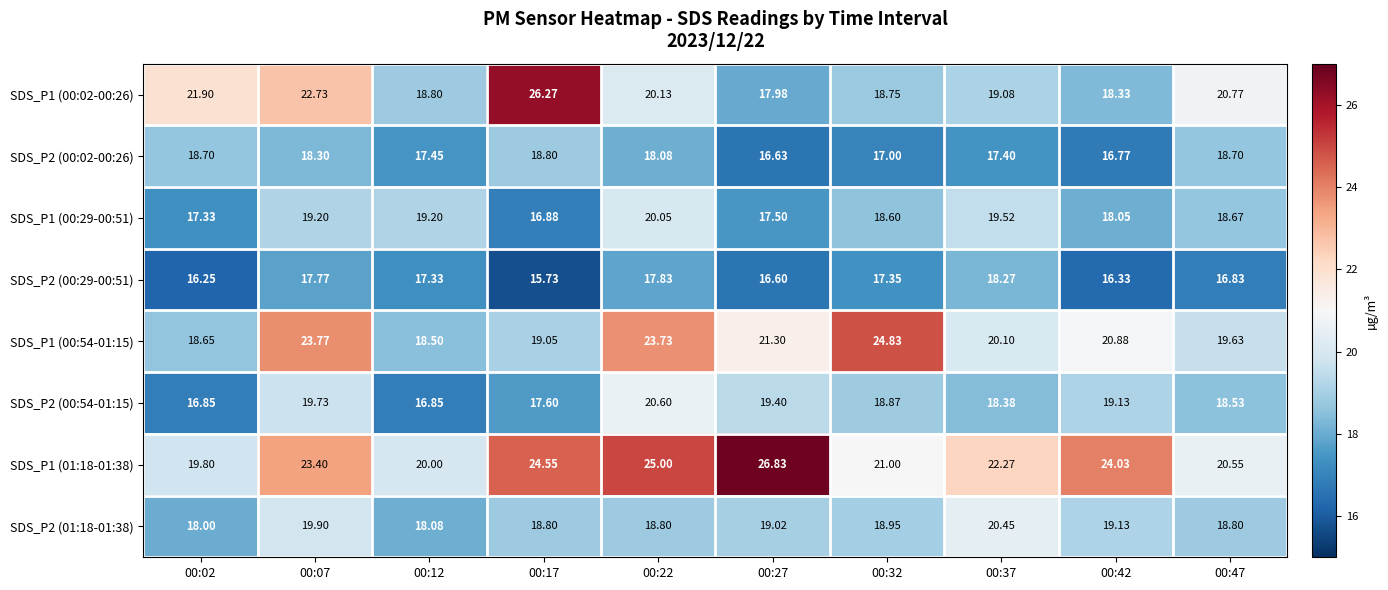

Is the value of SDS_P1 (01:18-01:38) at 00:17 greater than the value of SDS_P1 (00:29-00:51) at 00:42?

Yes